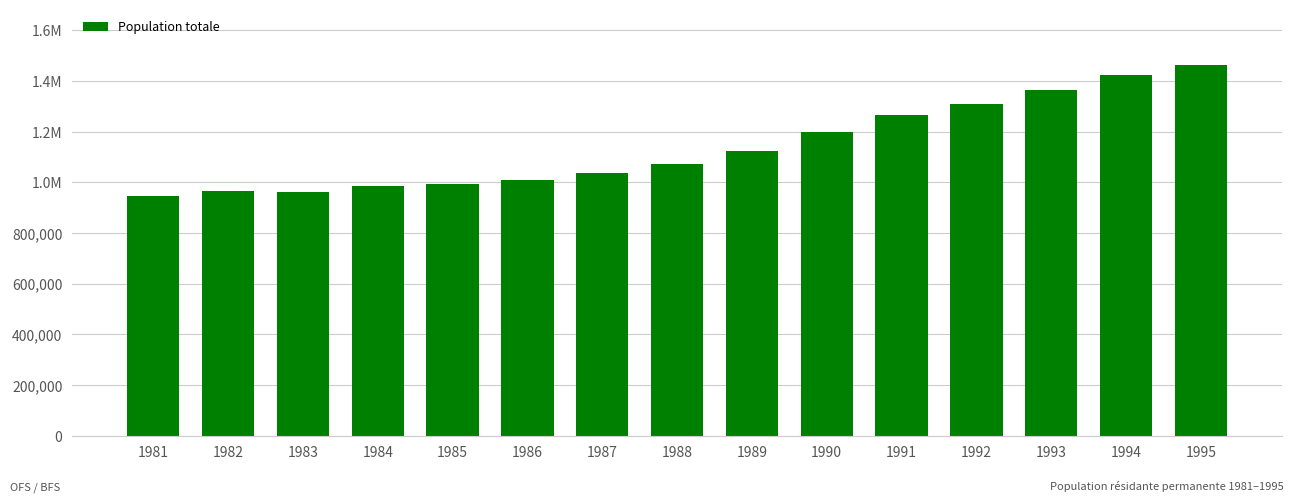

At which category does the chart reach its minimum across all series?

1981